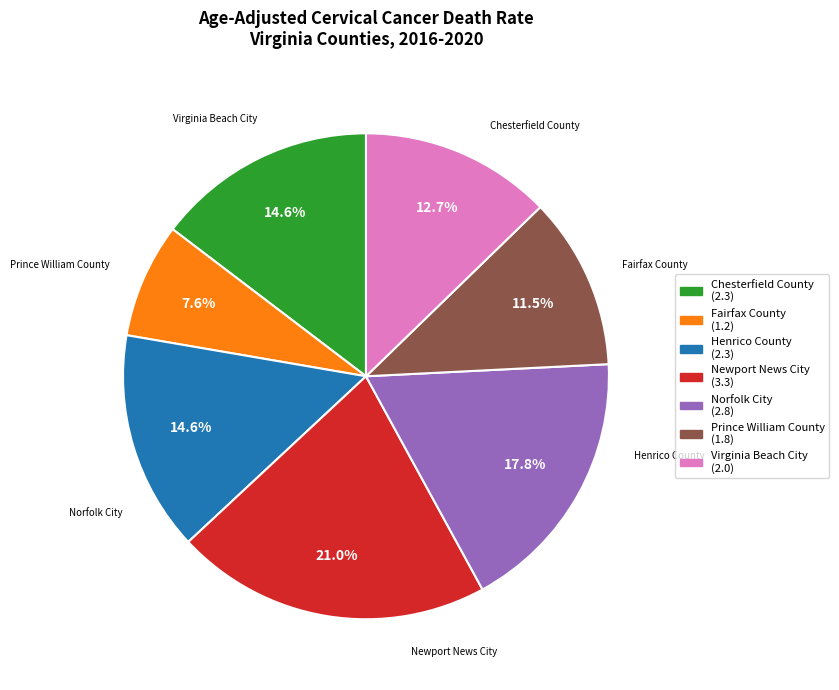

Is Newport News City the majority of the pie?

No